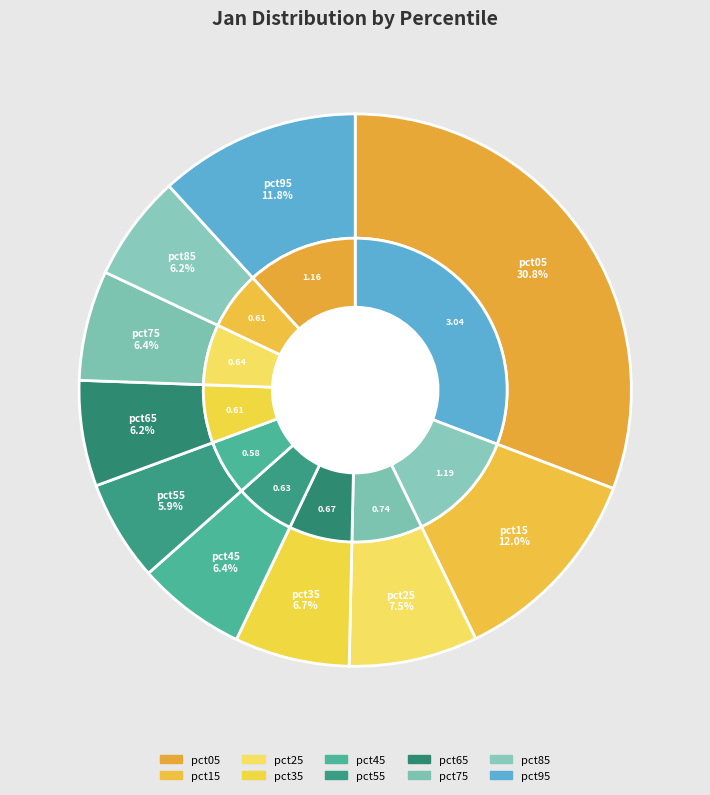

Rank the categories by value from highest to lowest.

pct05, pct15, pct95, pct25, pct35, pct75, pct45, pct85, pct65, pct55